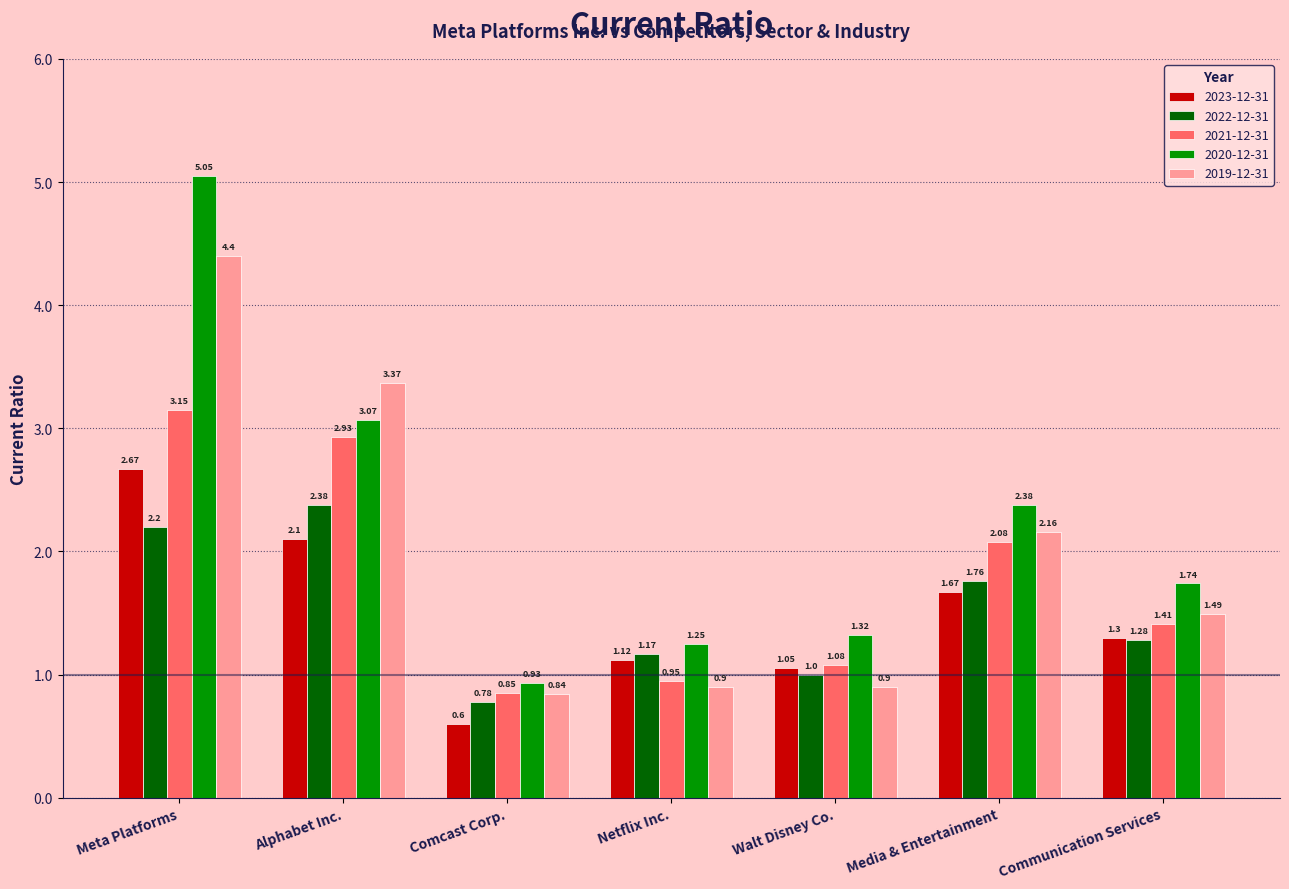

List the labels in order of 2021-12-31 value, largest first.

Meta Platforms, Alphabet Inc., Media & Entertainment, Communication Services, Walt Disney Co., Netflix Inc., Comcast Corp.